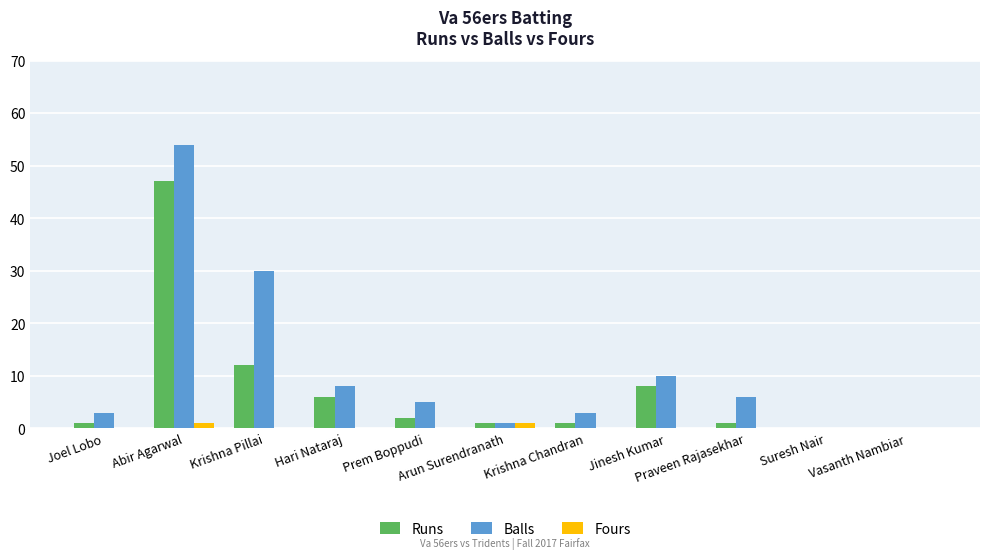

How many groups of bars are there?

11